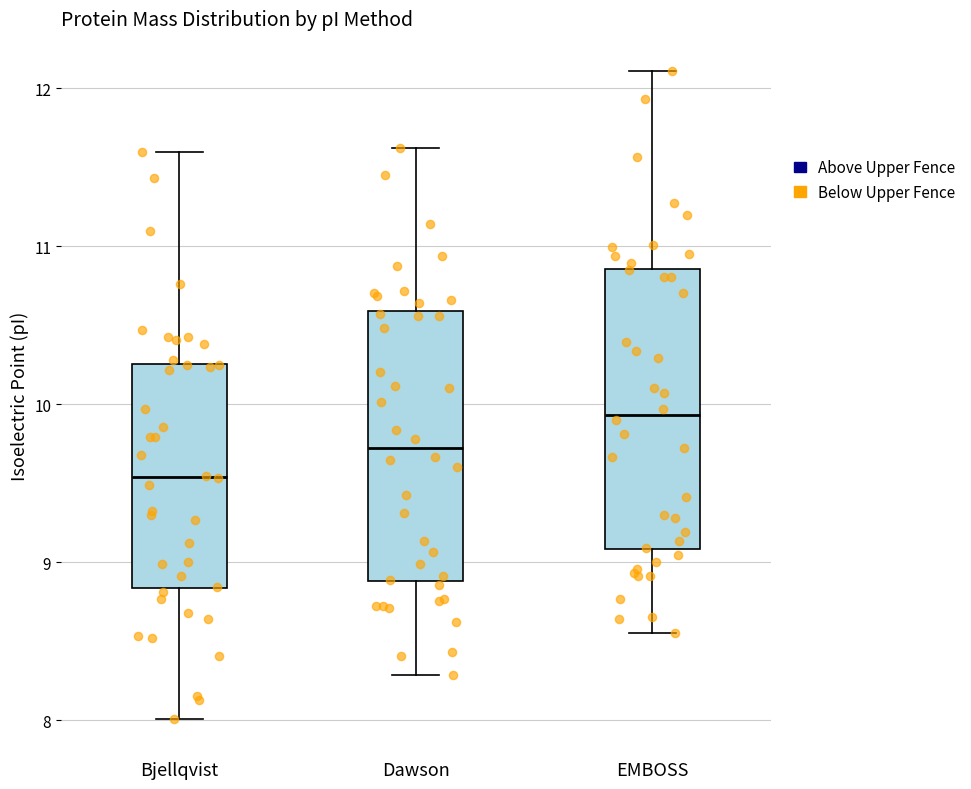

Which box has the highest median line?

EMBOSS